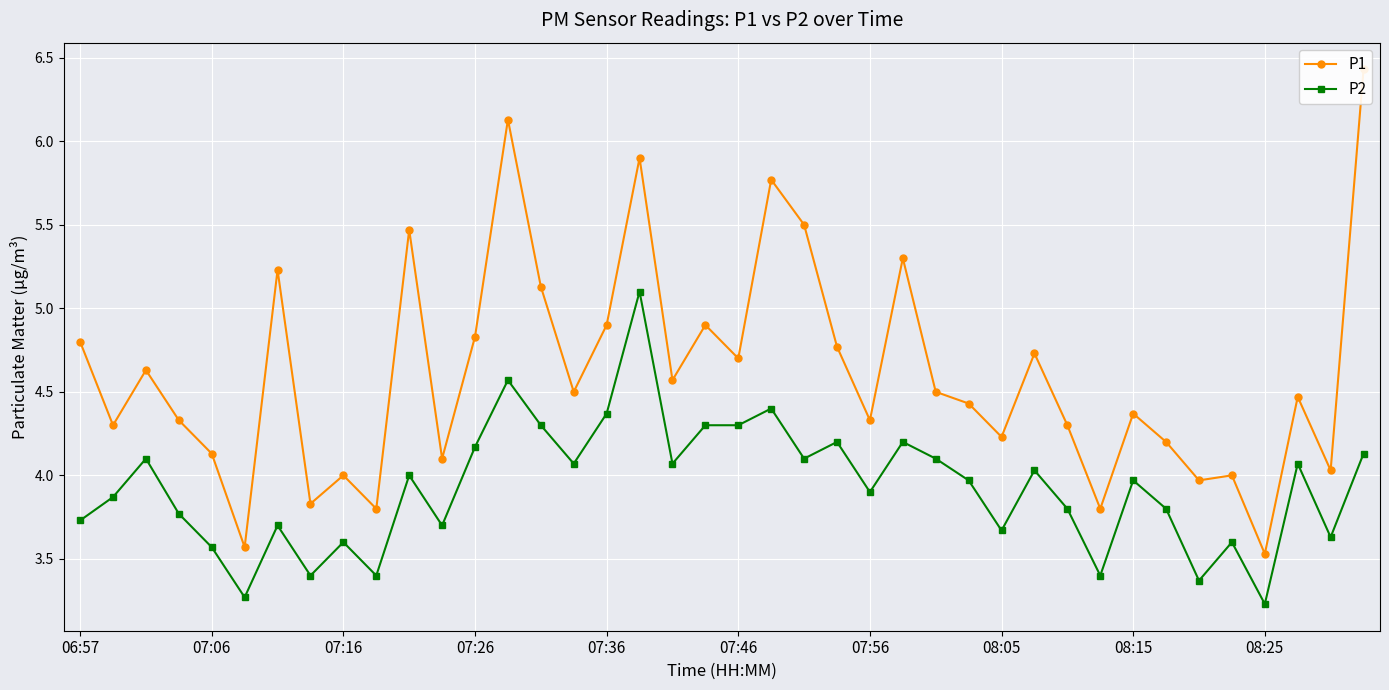

The value of P1 at 06:57 is 4.8. True or false?

True